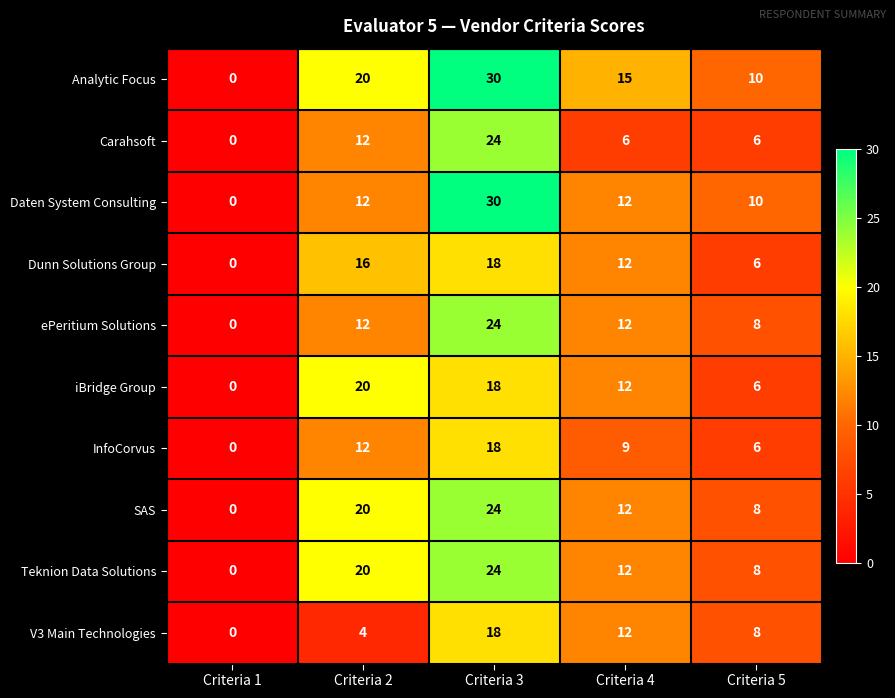

At which label does Dunn Solutions Group first exceed 12?

Criteria 2